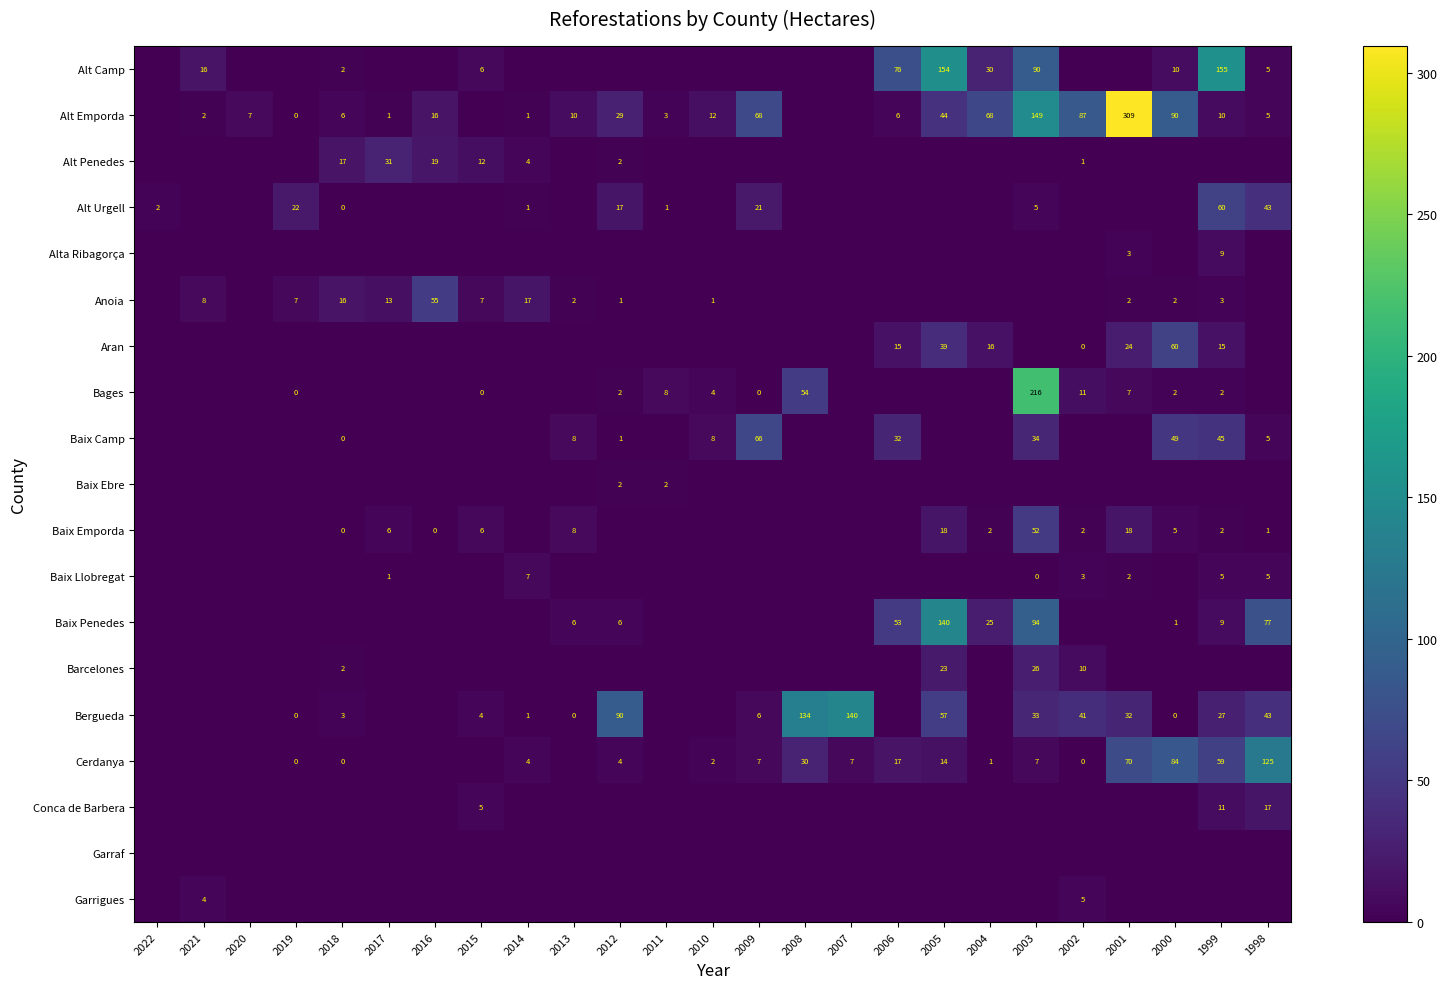

Is the value of Alt Emporda at 2019 greater than the value of Baix Penedes at 2012?

No